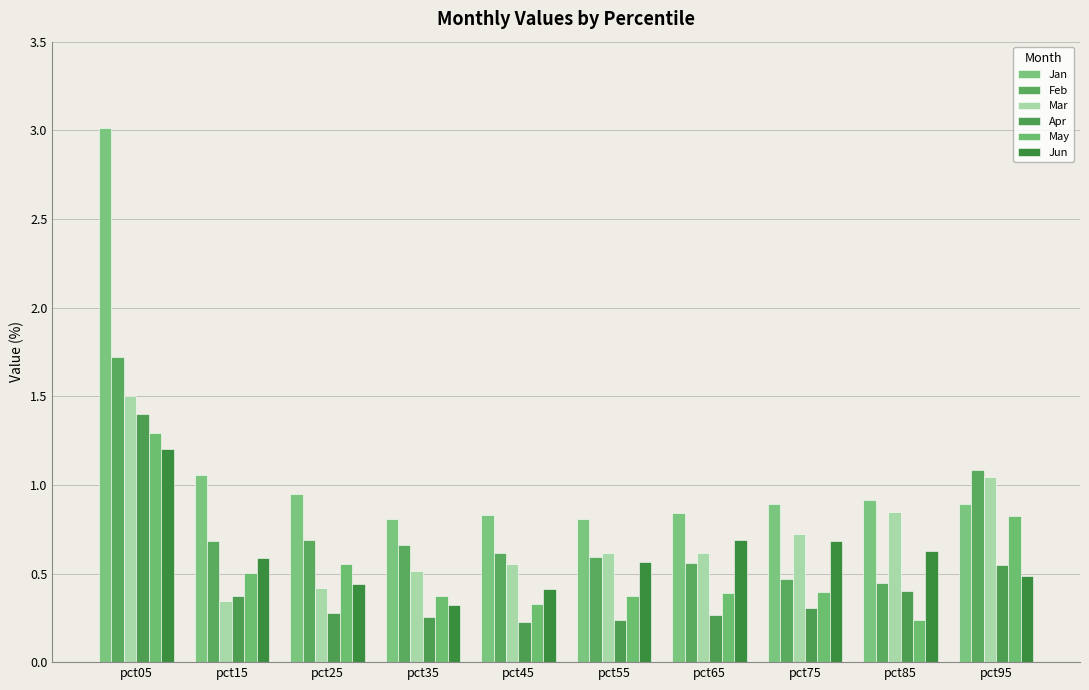

Rank the series by their maximum value, from highest to lowest.

Jan, Feb, Mar, Apr, May, Jun